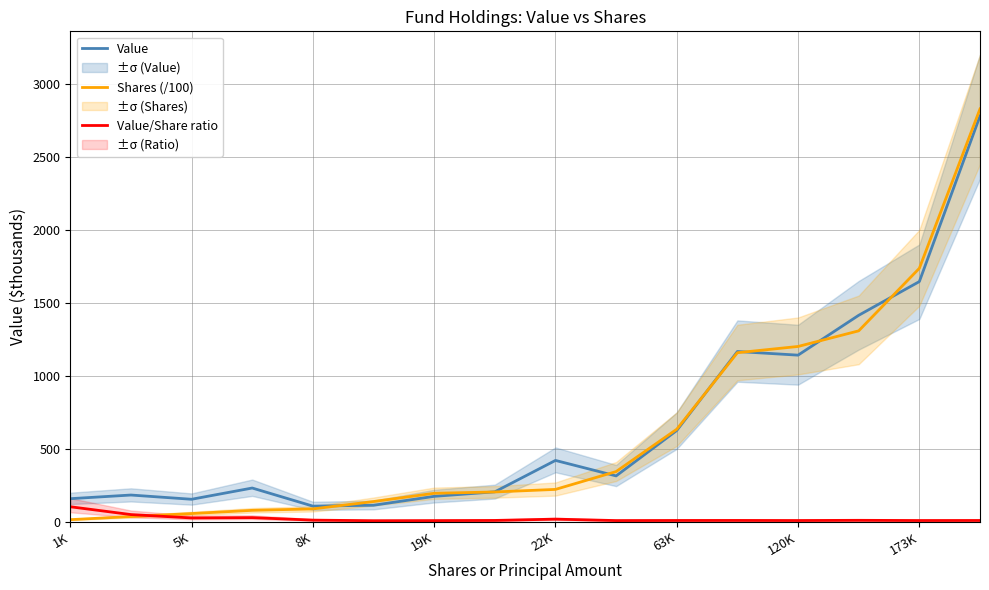

What is the difference between the Value/Share ratio values at 8K and 63K?

2.3